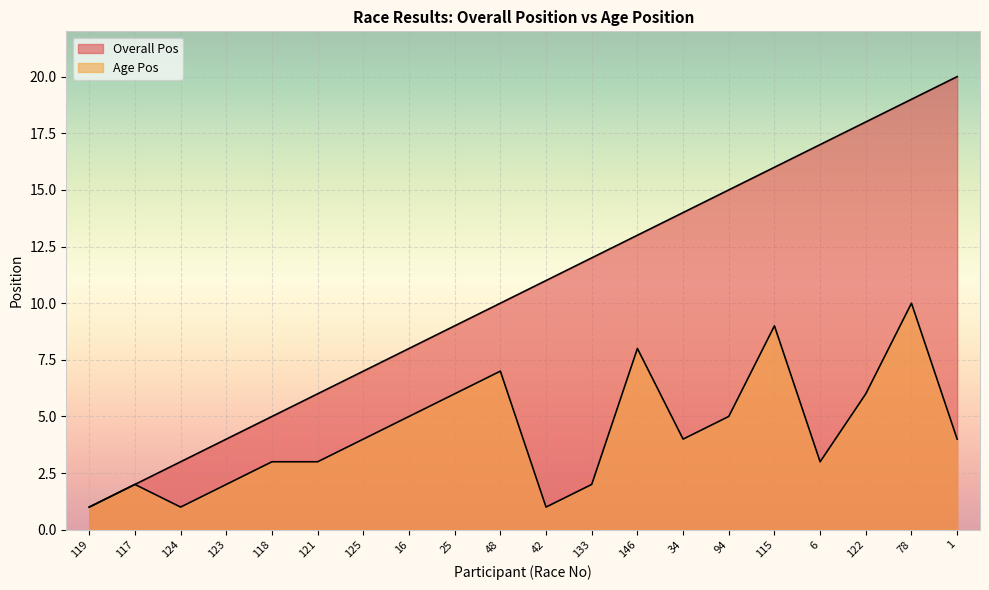

At which label is Overall Pos closest to 10?

48